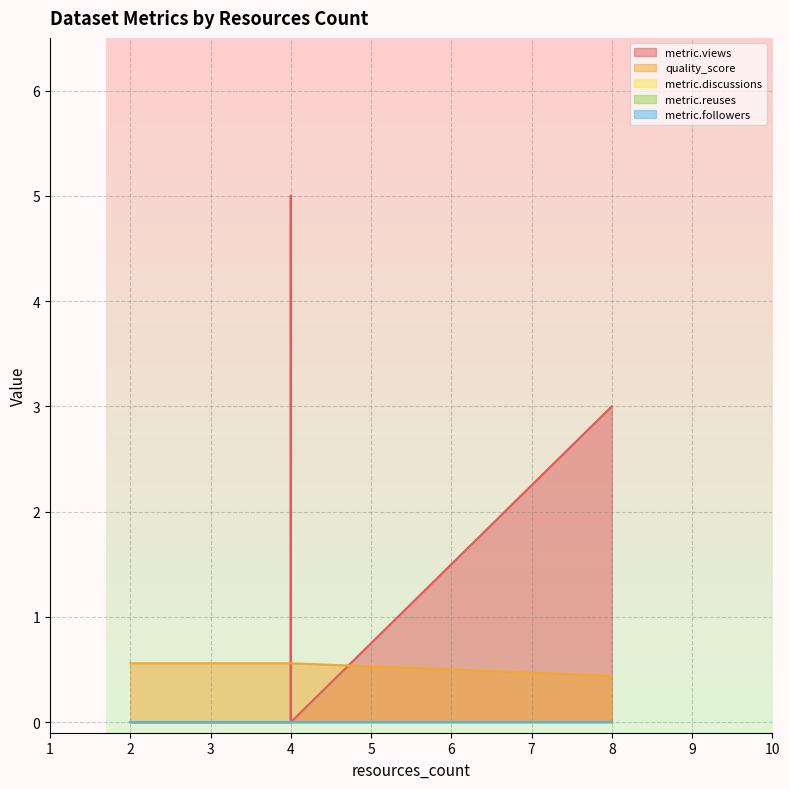

Reading left to right, transcribe all the data shown in this chart.

metric.views: 0.0	0.0	0.0	5.0	0.0	3.0
quality_score: 0.6	0.6	0.6	0.6	0.6	0.4
metric.discussions: 0.0	0.0	0.0	0.0	0.0	0.0
metric.reuses: 0.0	0.0	0.0	0.0	0.0	0.0
metric.followers: 0.0	0.0	0.0	0.0	0.0	0.0